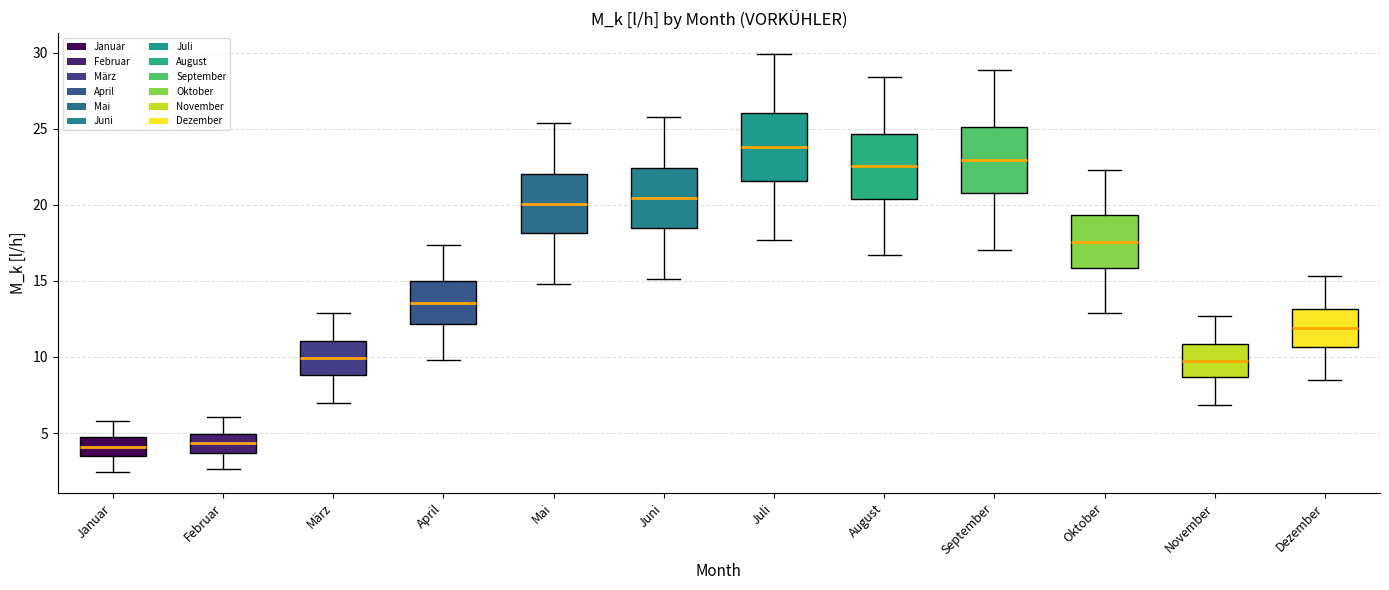

Reading left to right, read every box against the y-axis: the position of its median line, the range the box covers, and the ends of its whiskers. The values are not printed on the chart, so give them approximately, as read against the axis.

Januar: median 4.0, box 3.5 to 4.5, whiskers 2.5 to 6.0
Februar: median 4.5, box 3.5 to 5.0, whiskers 2.5 to 6.0
März: median 10.0, box 9.0 to 11.0, whiskers 7.0 to 13.0
April: median 13.5, box 12.0 to 15.0, whiskers 10.0 to 17.5
Mai: median 20.0, box 18.0 to 22.0, whiskers 15.0 to 25.5
Juni: median 20.5, box 18.5 to 22.5, whiskers 15.0 to 26.0
Juli: median 24.0, box 21.5 to 26.0, whiskers 17.5 to 30.0
August: median 22.5, box 20.5 to 24.5, whiskers 16.5 to 28.5
September: median 23.0, box 21.0 to 25.0, whiskers 17.0 to 29.0
Oktober: median 17.5, box 16.0 to 19.5, whiskers 13.0 to 22.5
November: median 10.0, box 8.5 to 11.0, whiskers 7.0 to 12.5
Dezember: median 12.0, box 10.5 to 13.0, whiskers 8.5 to 15.5